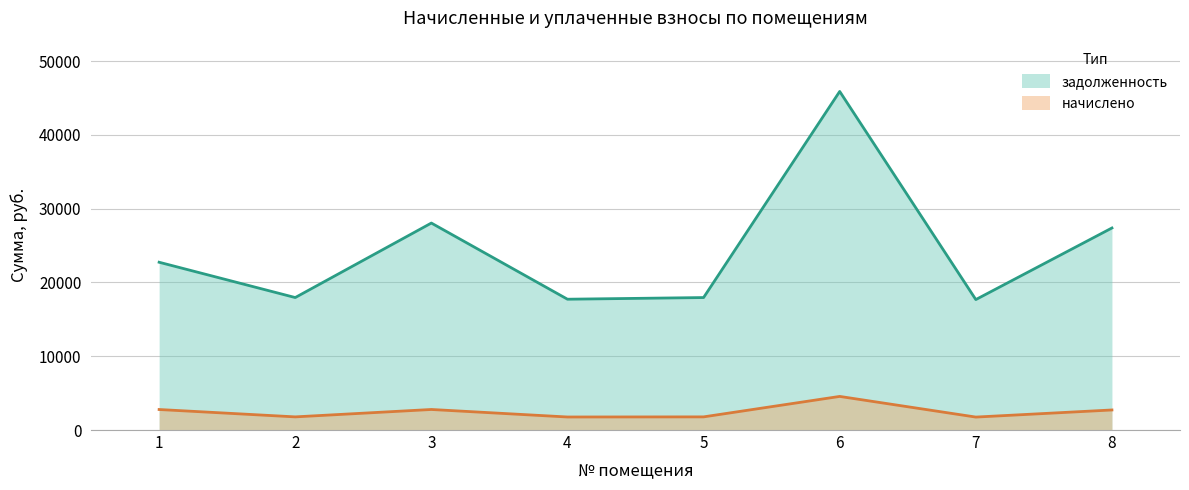

True or false: задолженность and начислено cross at least once.

False